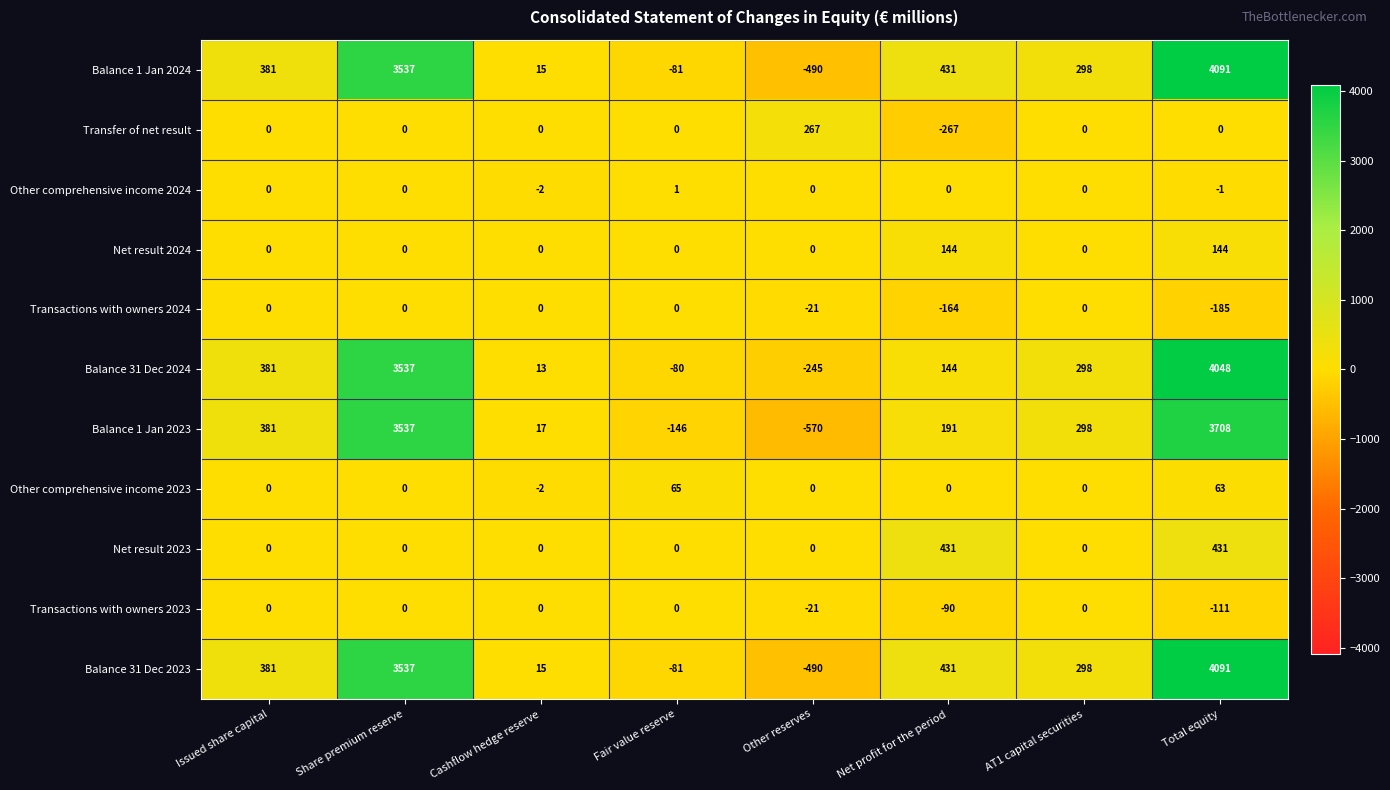

How many values in Balance 31 Dec 2024 are below zero?

2